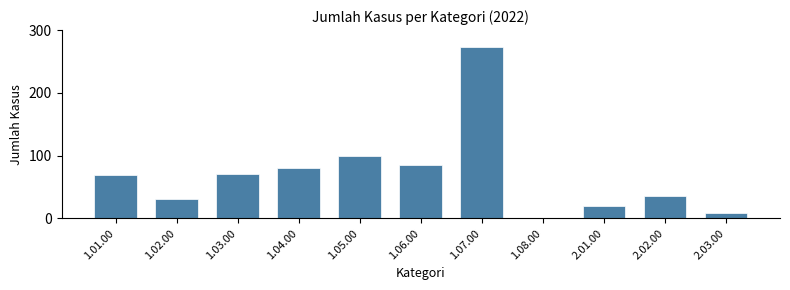

Which category has the highest value across all series?

1.07.00